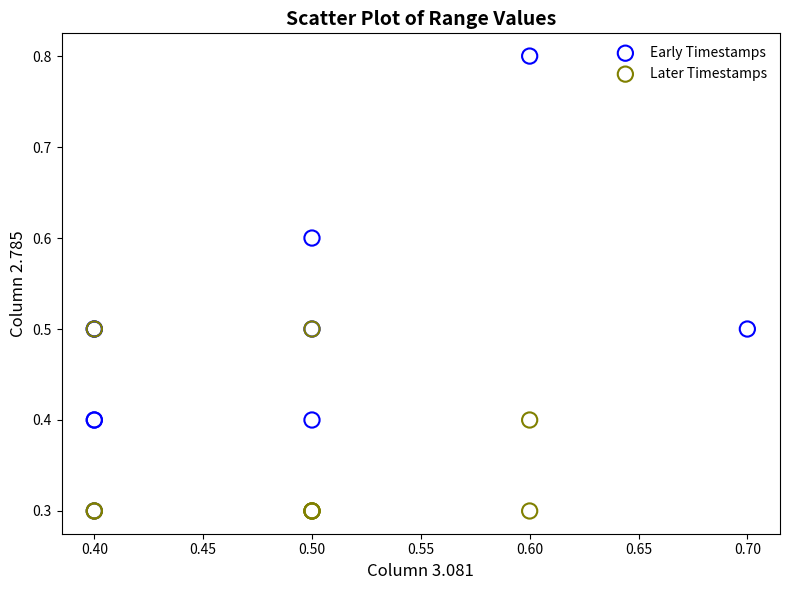

Which series has the largest Y range (max minus min)?

Early Timestamps